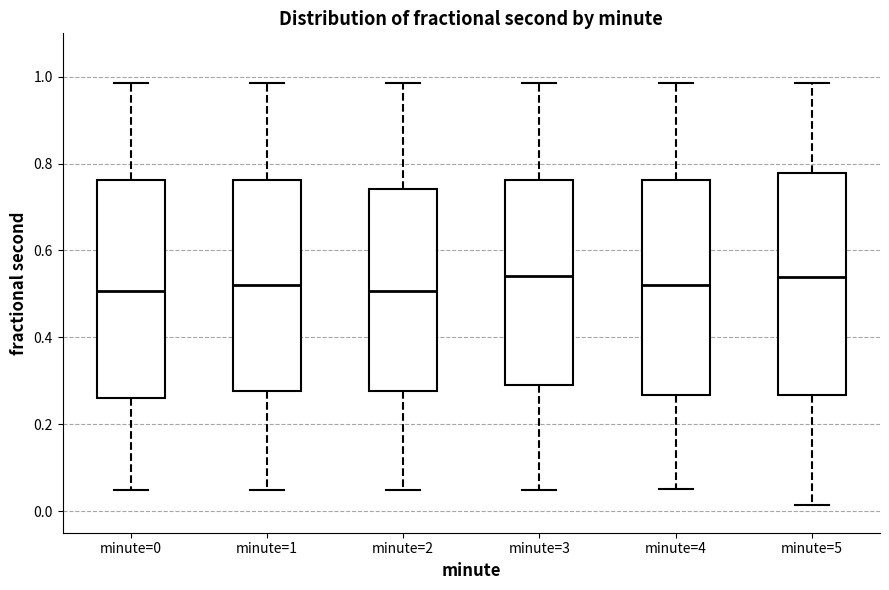

Where is the upper edge of the box for minute=2 on the y-axis? The values are not printed on the chart, so give them approximately, as read against the axis.

0.74